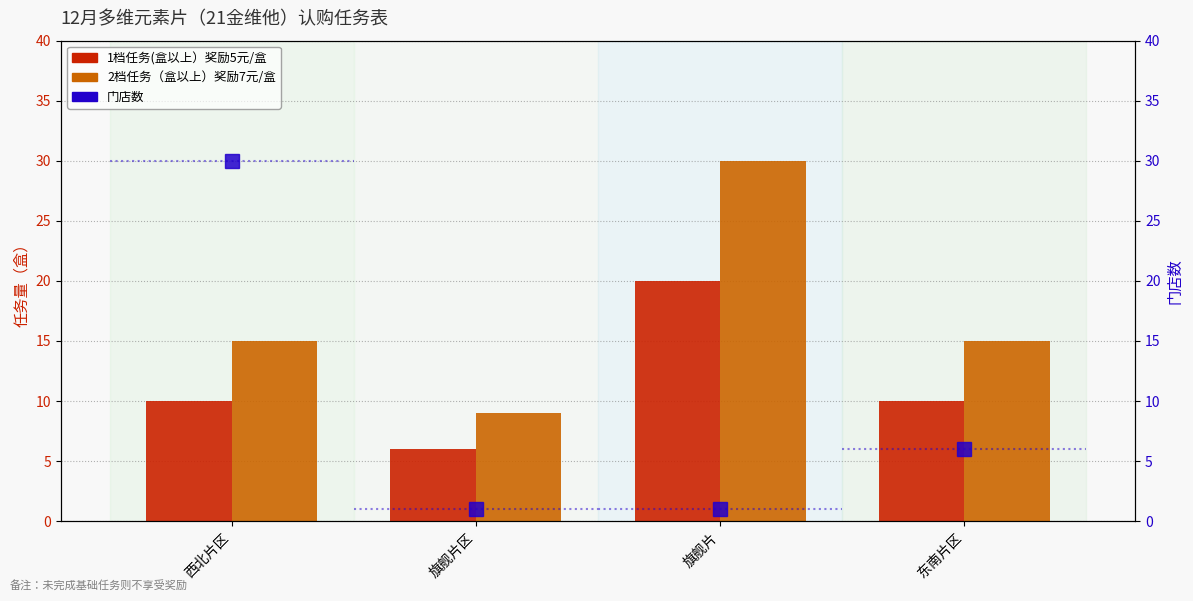

What are all the series names shown in the legend?

1档任务(盒以上）奖励5元/盒, 2档任务（盒以上）奖励7元/盒, 门店数